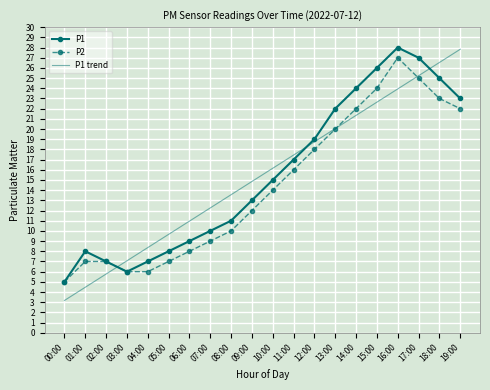

What position from the right is 03:00?

17